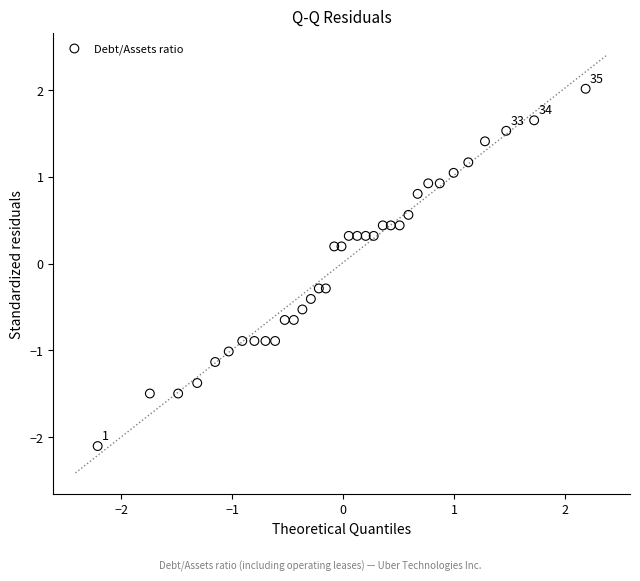

What is the range of X values (max minus min)?

4.4